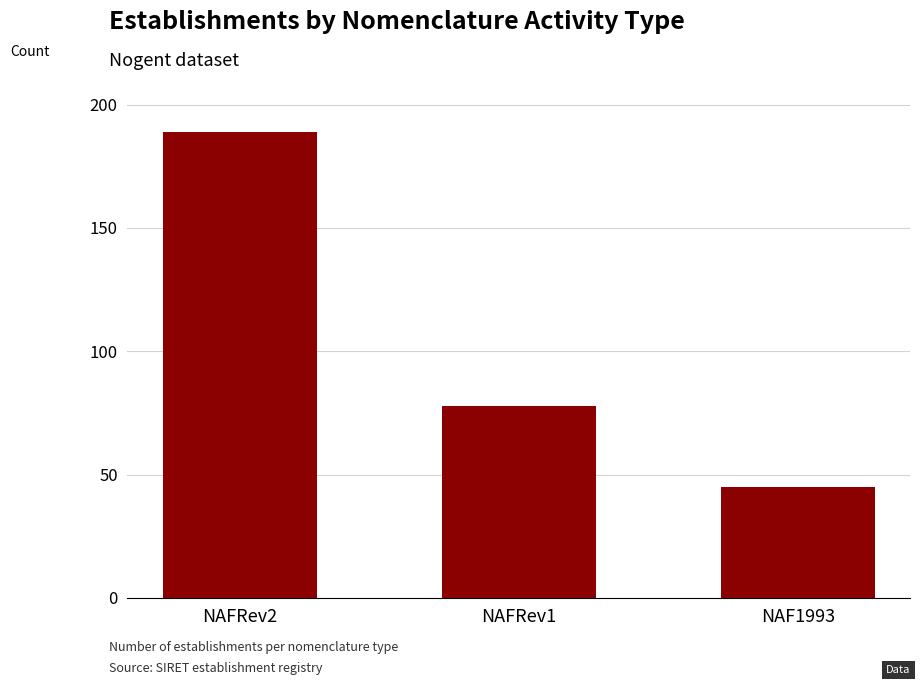

Reading left to right, transcribe all the data shown in this chart.

NAFRev2=189	NAFRev1=78	NAF1993=45